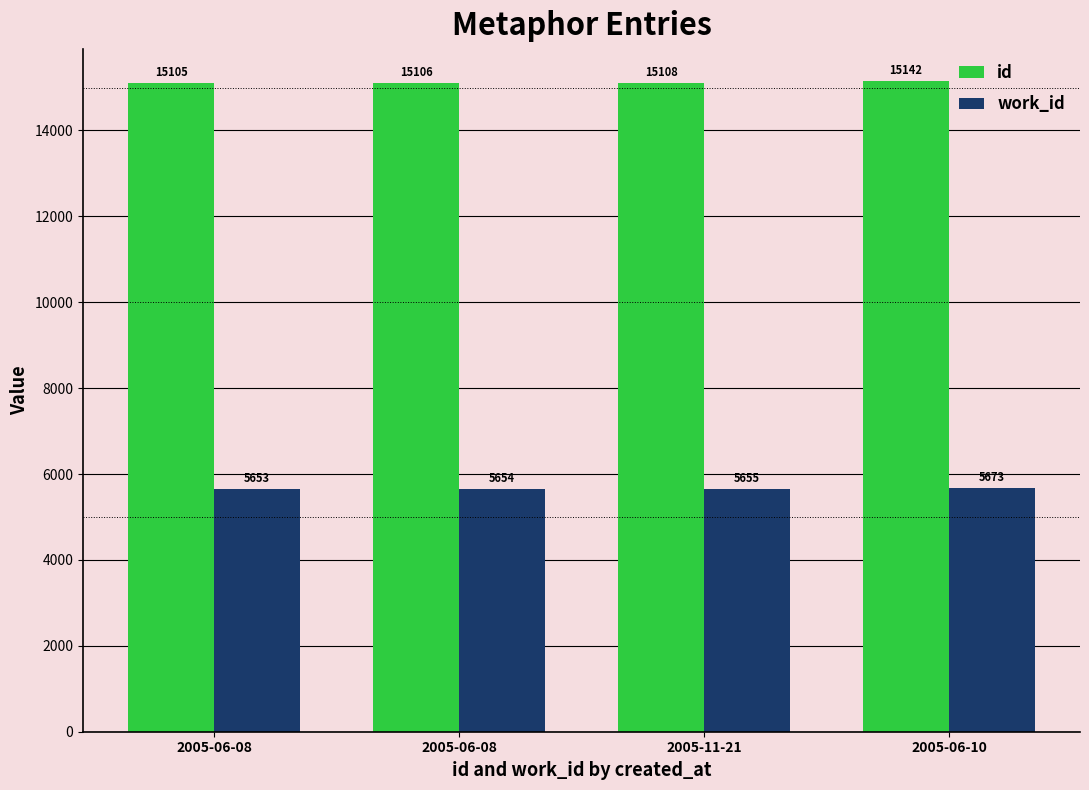

How many bars are there in total?

8